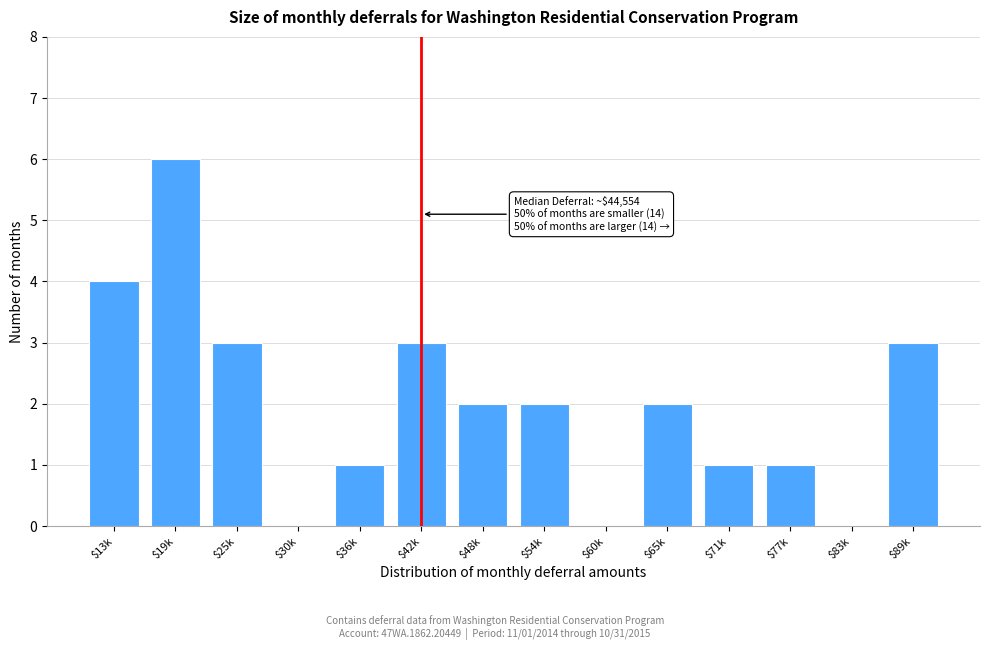

Read the value at $42k.

3